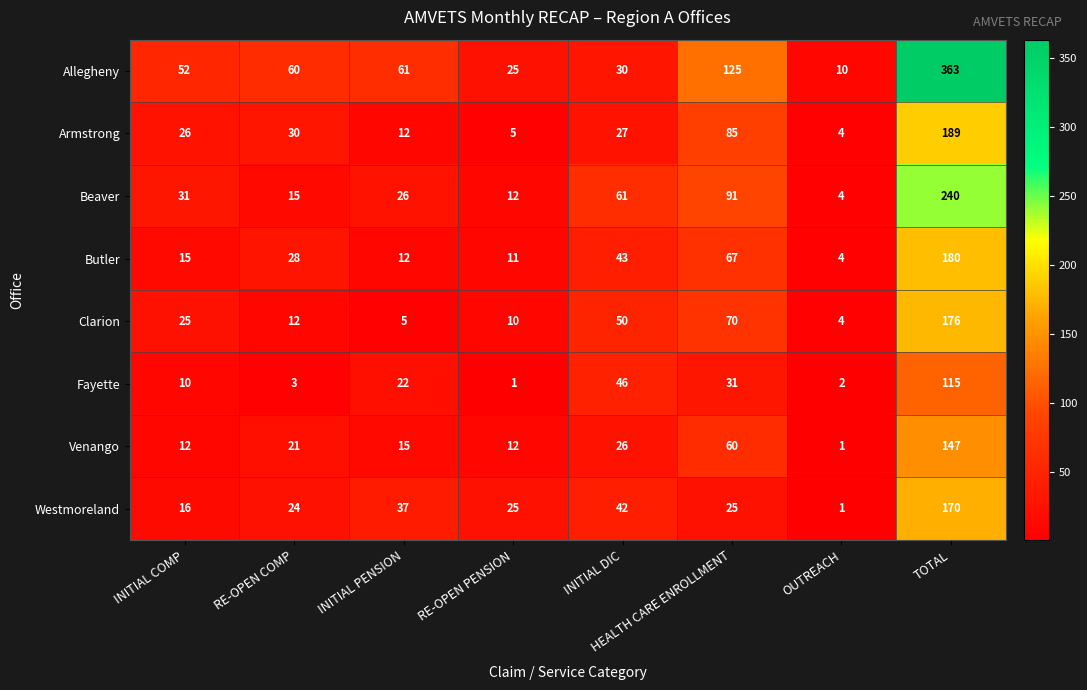

Which series has the widest spread of values?

Allegheny